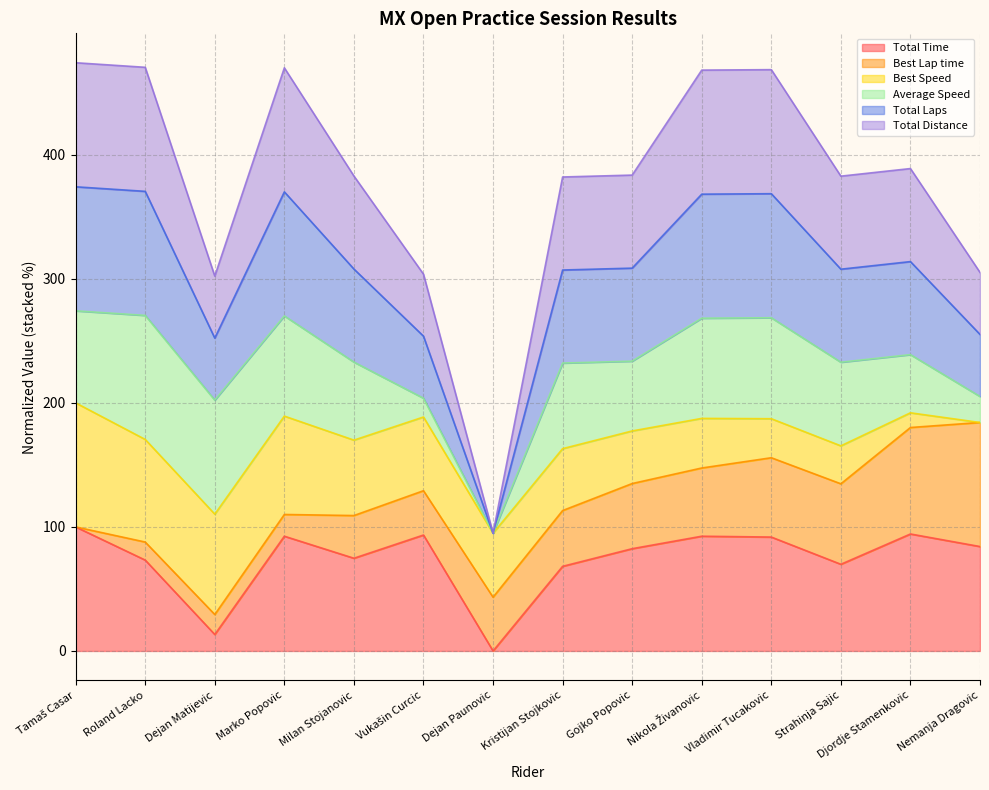

The Total Distance series shows 123.8 at Kristijan Stojkovic. True or false?

False